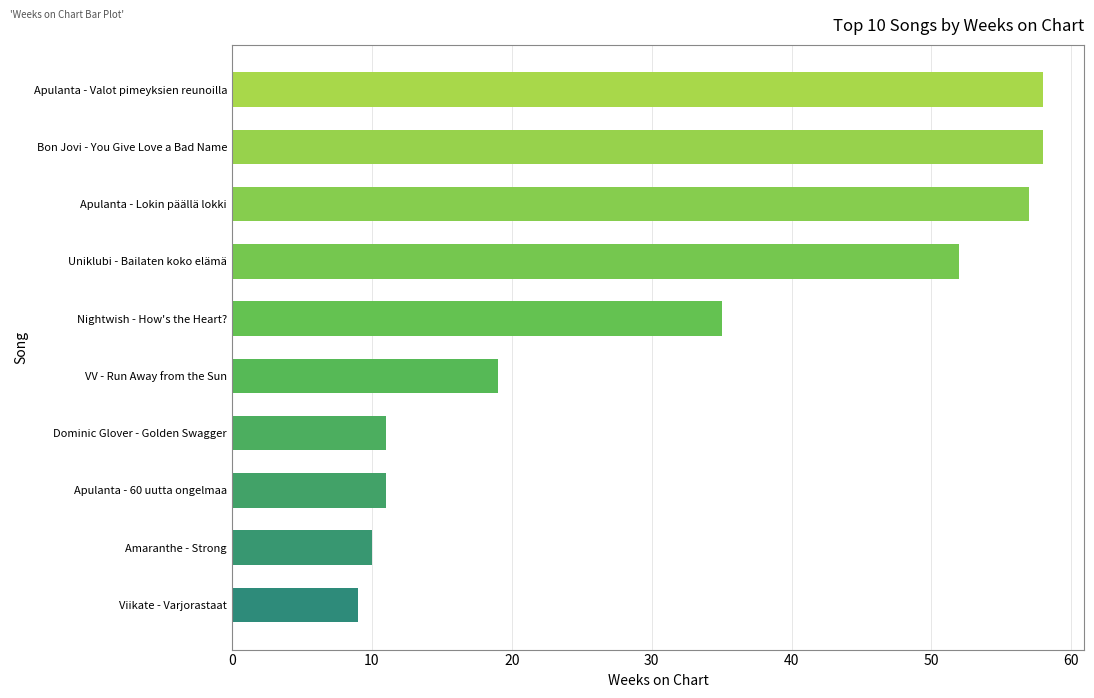

Between Apulanta - Lokin päällä lokki and Viikate - Varjorastaat, which is larger?

Apulanta - Lokin päällä lokki